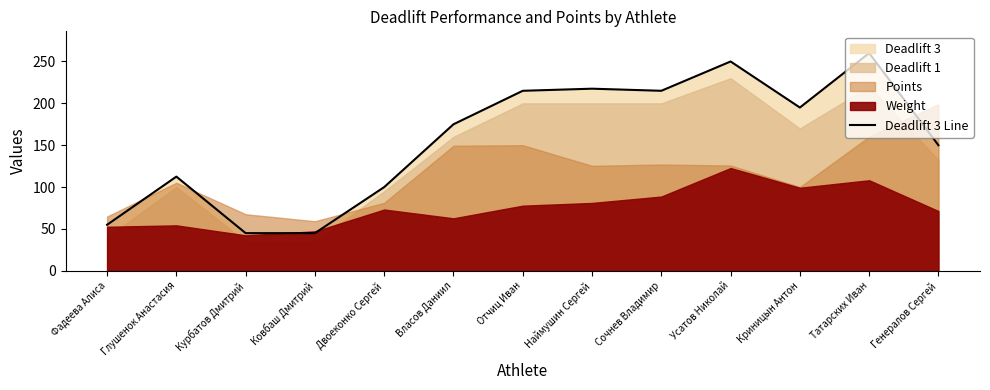

Reading left to right, extract all data points from this chart.

55.0	112.5	45.0	45.0	100.0	175.0	215.0	217.5	215.0	250.0	195.0	260.0	150.0